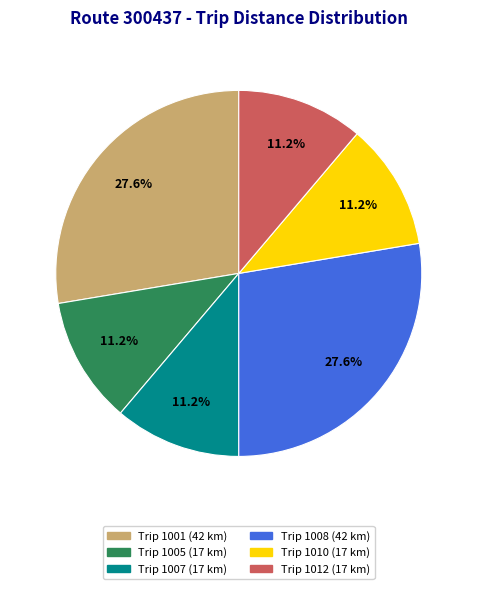

Is there any slice that represents more than half of the pie?

No